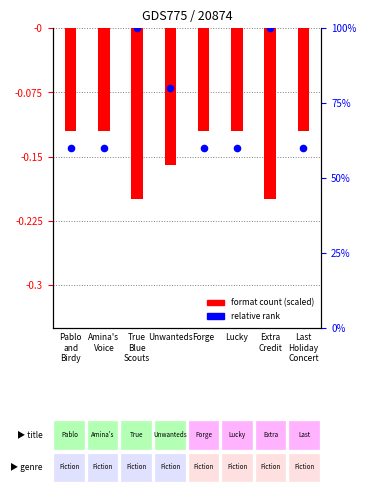

Which series has the largest total across all categories?

relative rank